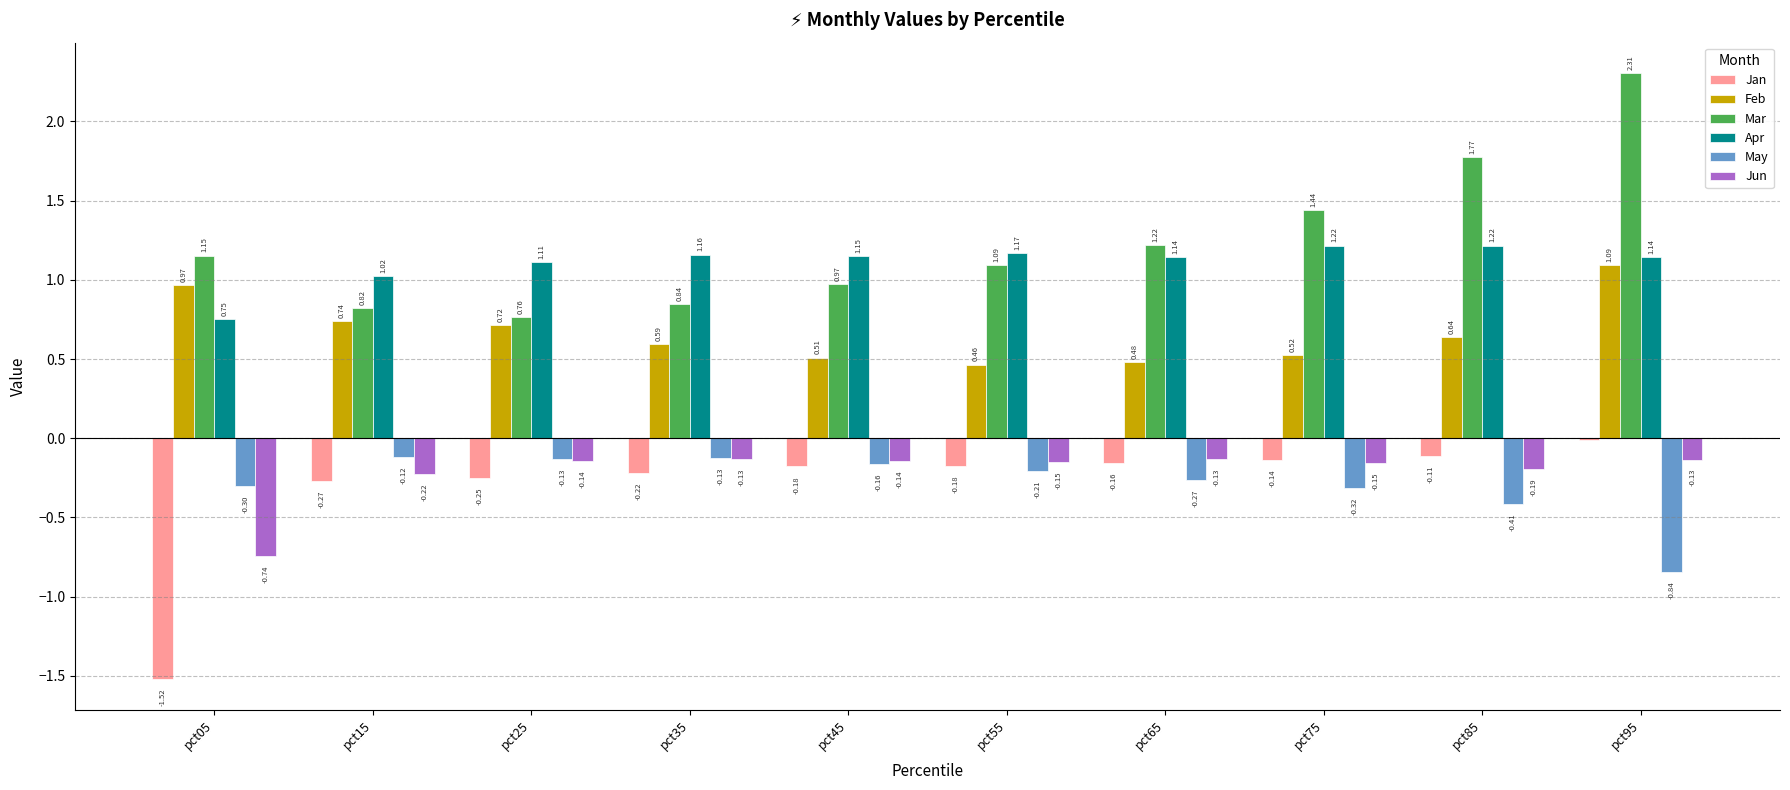

Which series has the largest total across all categories?

Mar